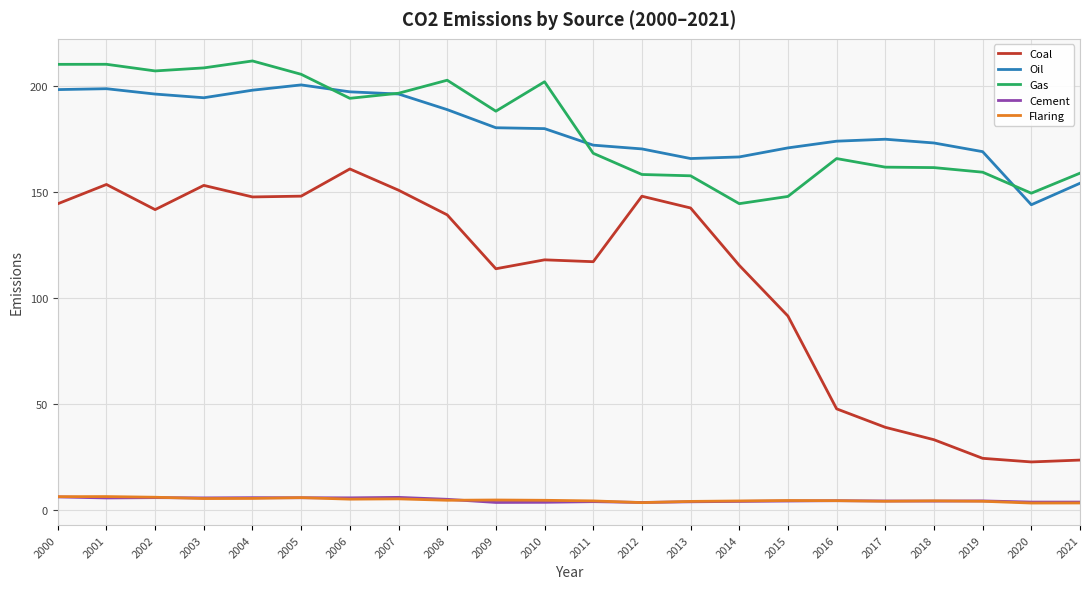

True or false: Flaring and Gas cross at least once.

False